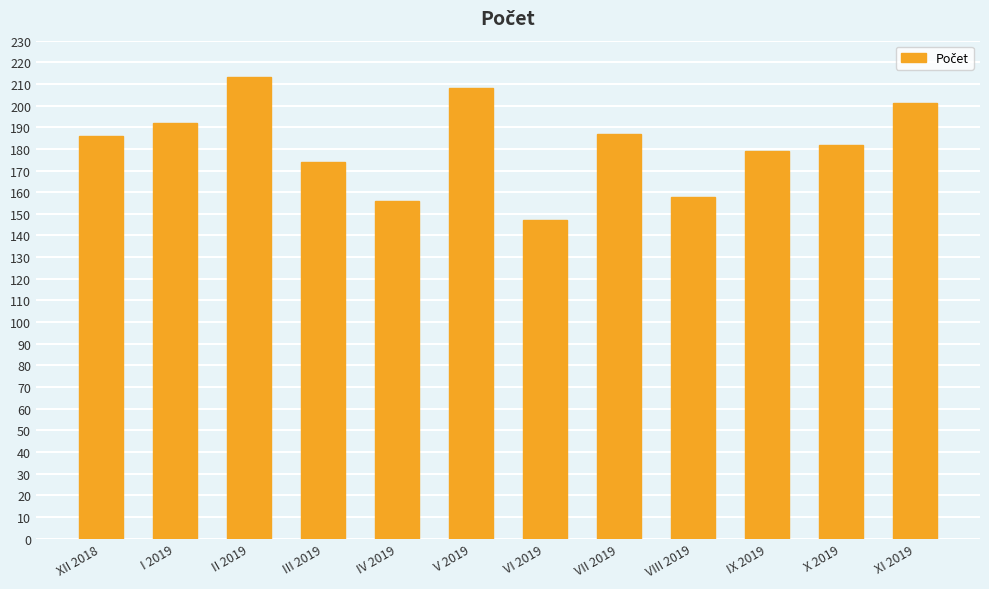

Read the value at I 2019.

192